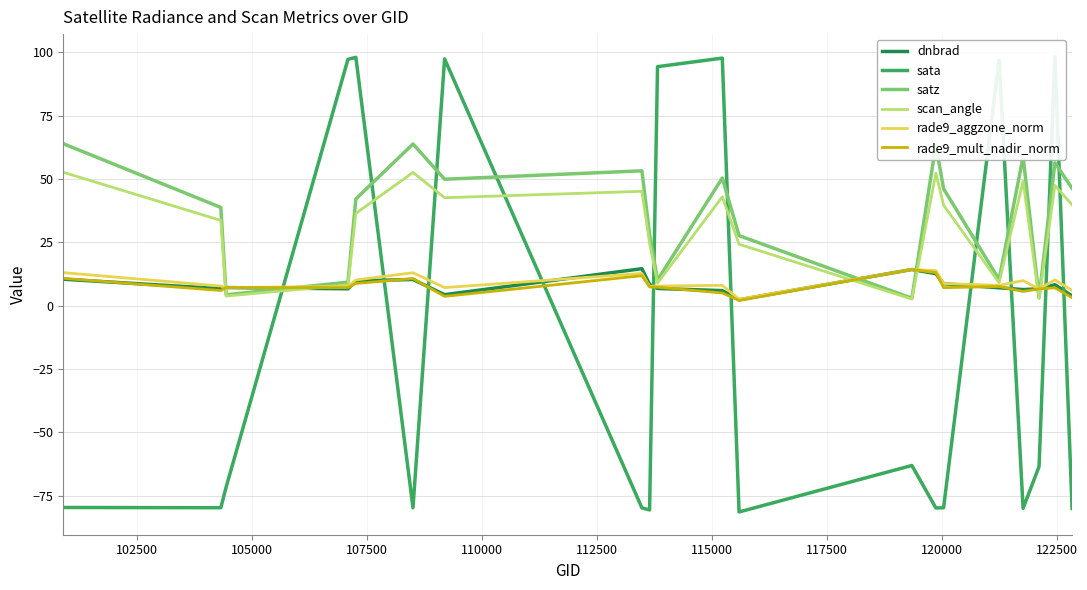

Is it true that scan_angle equals 5.5 at 15?

False